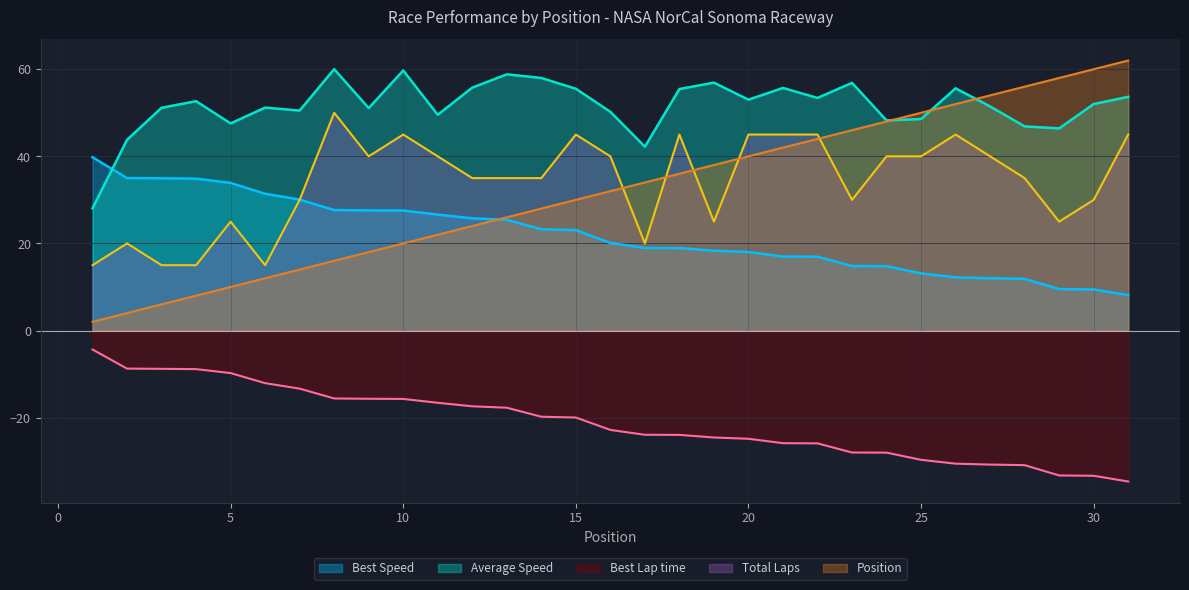

Rank the series at 26 from lowest to highest value.

Best Lap time, Best Speed, Total Laps, Position, Average Speed